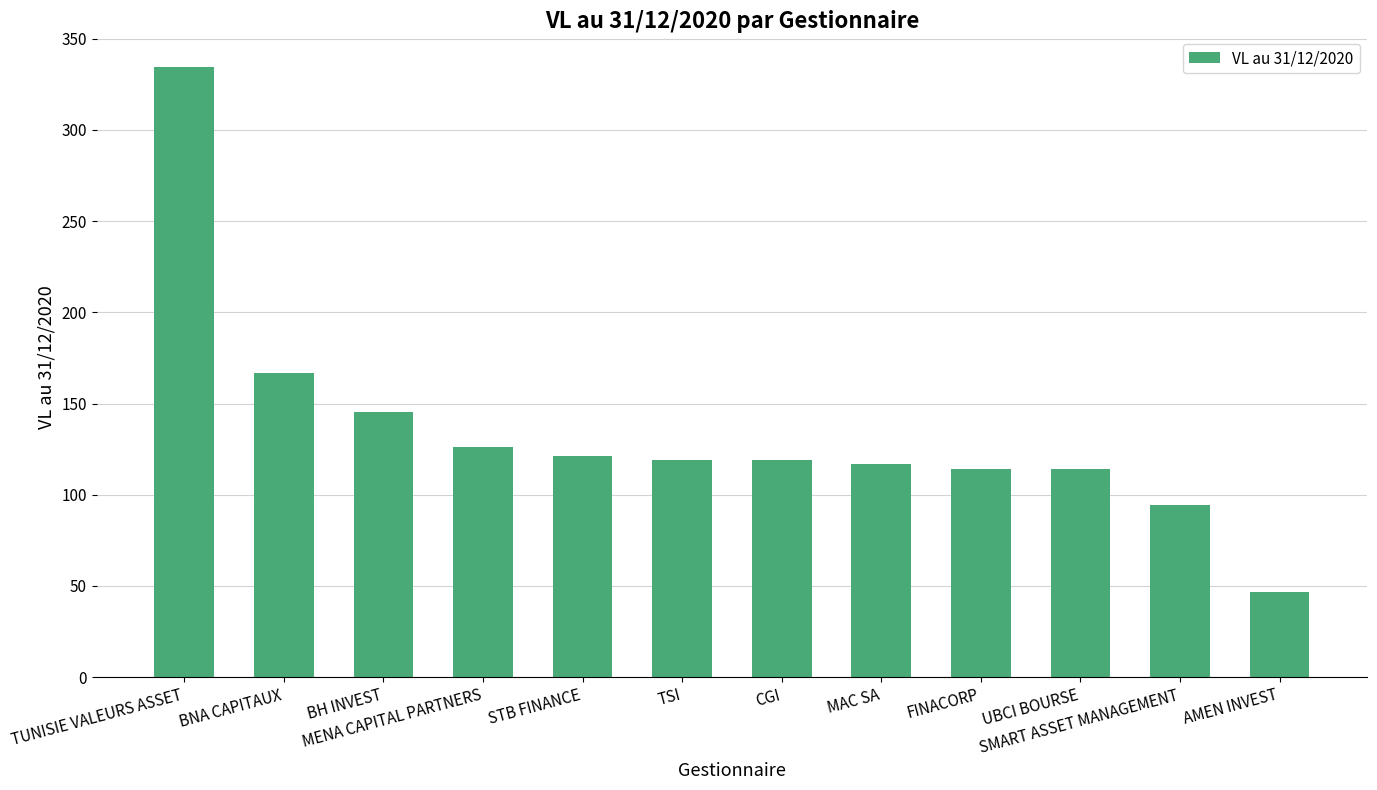

Is it true that the value at MENA CAPITAL PARTNERS is 126.0?

True